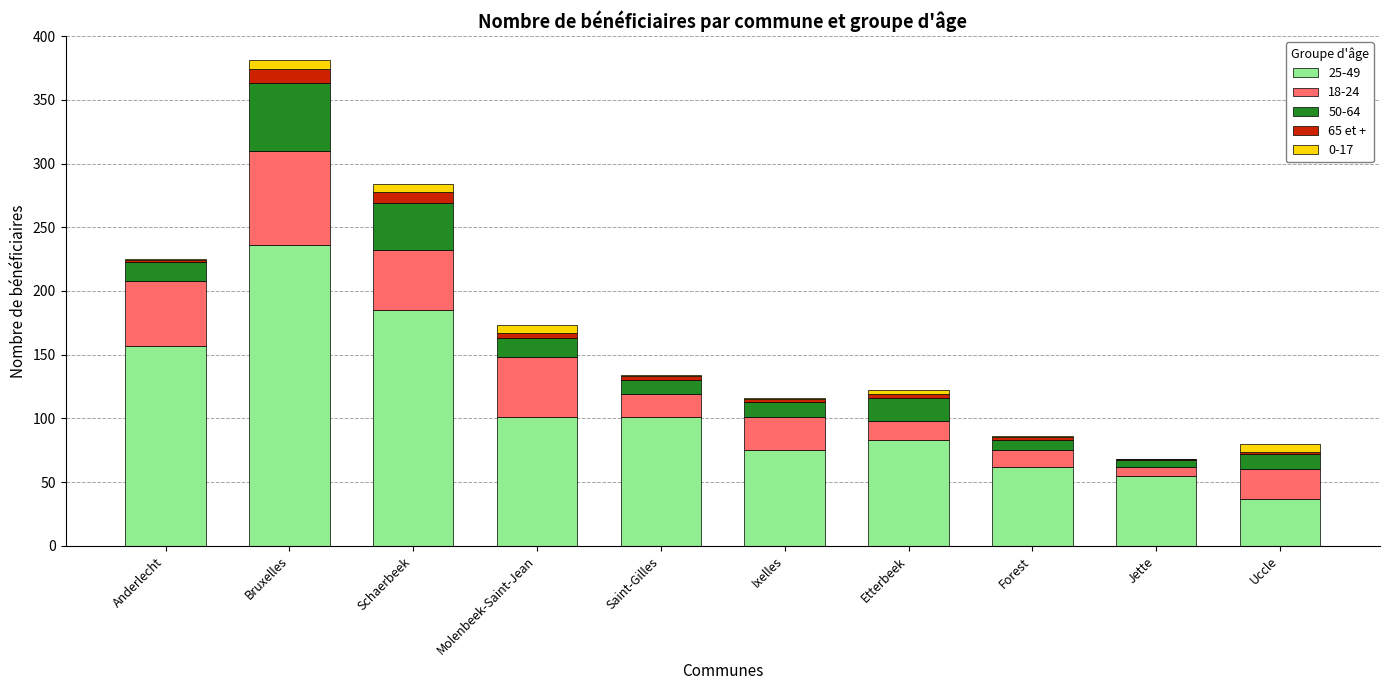

Are the bars grouped side by side (vs. stacked)?

No